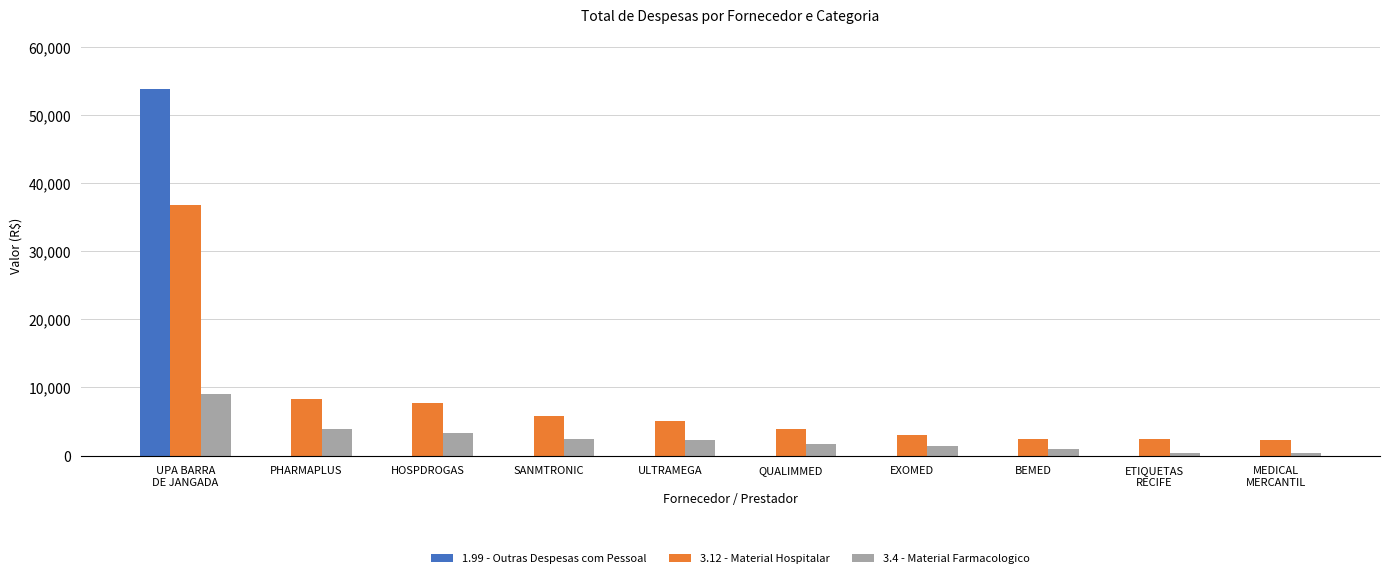

What is the maximum value for 3.12 - Material Hospitalar?

36819.0